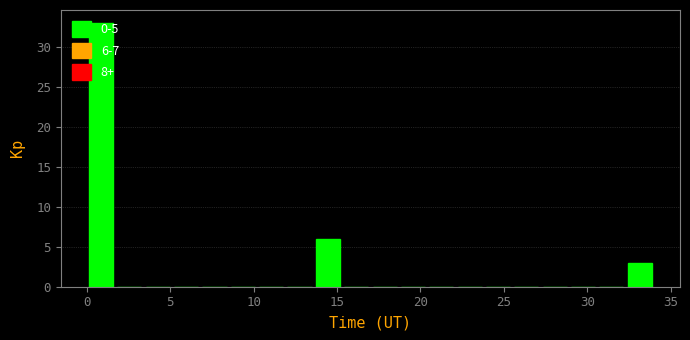

Around what value on the x-axis is the tallest bar? Give the approximate position of its centre, as read against the axis.

1.0